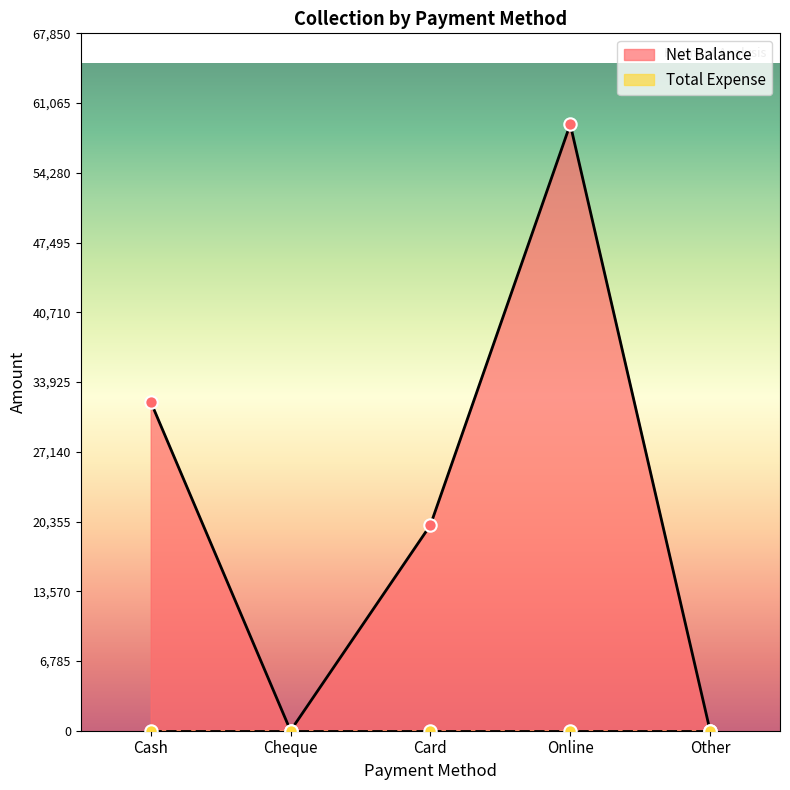

Between Cash and Other, which is larger?

Cash